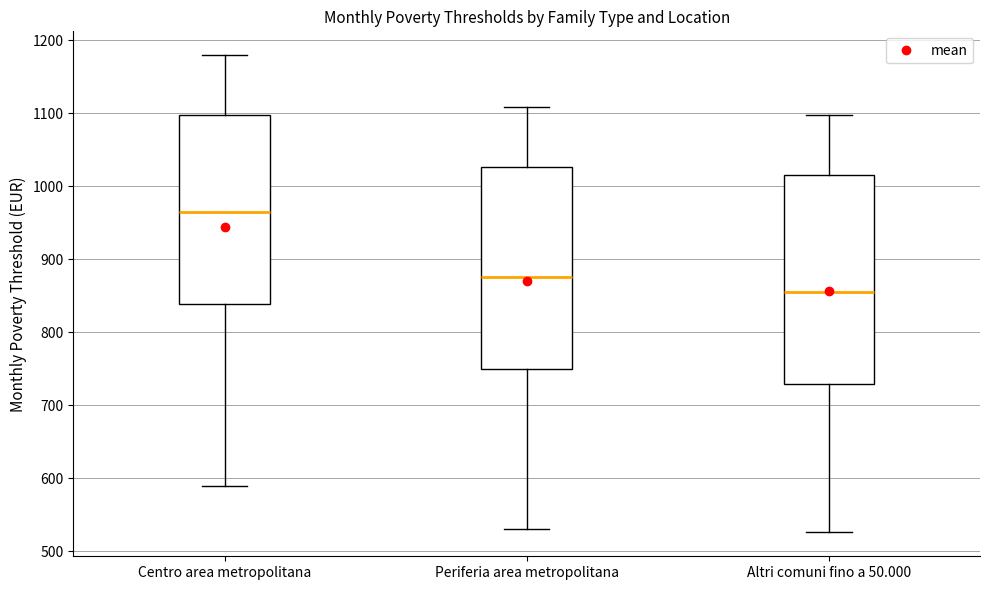

Reading left to right, transcribe this box plot: for each box, give where its median line is, the range the box spans, and where its two whiskers end, as read against the y-axis. The values are not printed on the chart, so give them approximately, as read against the axis.

Centro area metropolitana: median 960, box 840 to 1100, whiskers 590 to 1180
Periferia area metropolitana: median 880, box 750 to 1030, whiskers 530 to 1110
Altri comuni fino a 50.000: median 860, box 730 to 1020, whiskers 530 to 1100